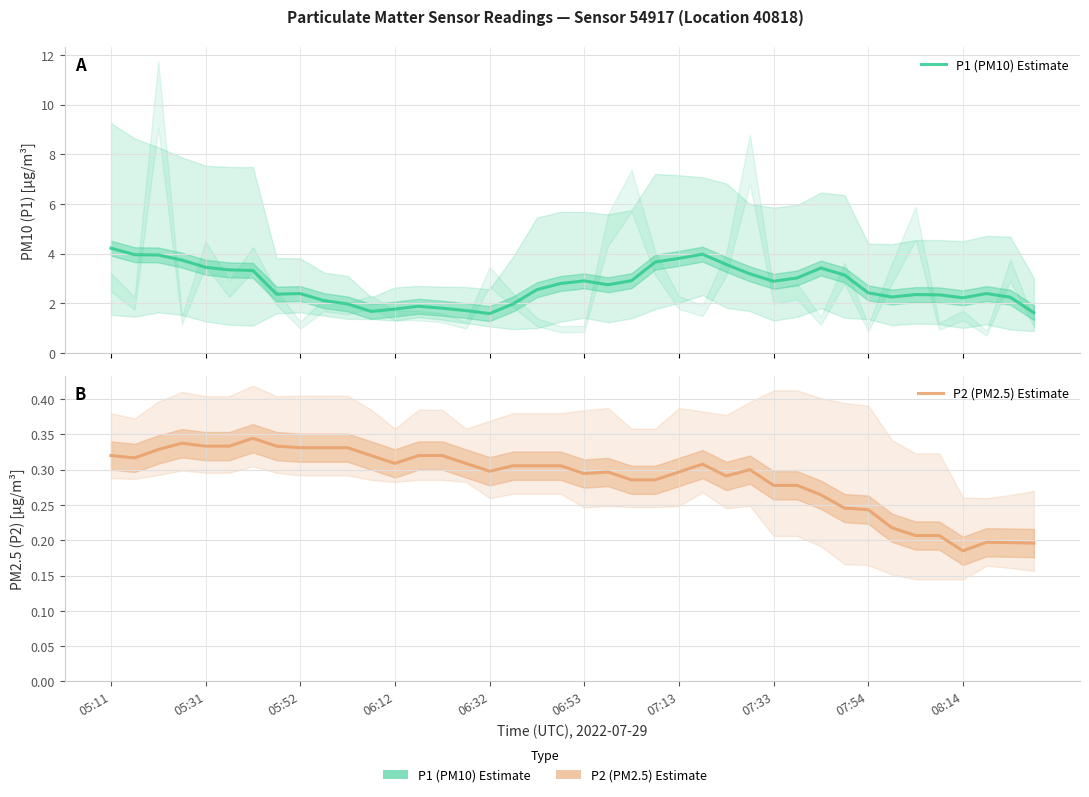

True or false: P1 (PM10) Estimate and P2 (PM2.5) Estimate cross at least once.

False